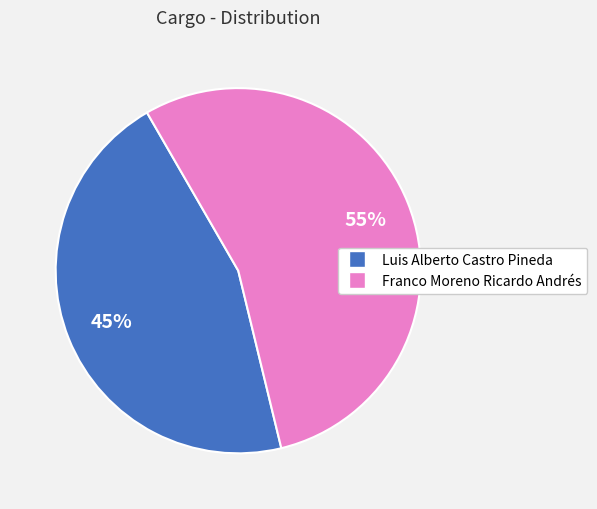

What is the ratio of the value at Luis Alberto Castro Pineda to the value at Franco Moreno Ricardo Andrés?

0.8